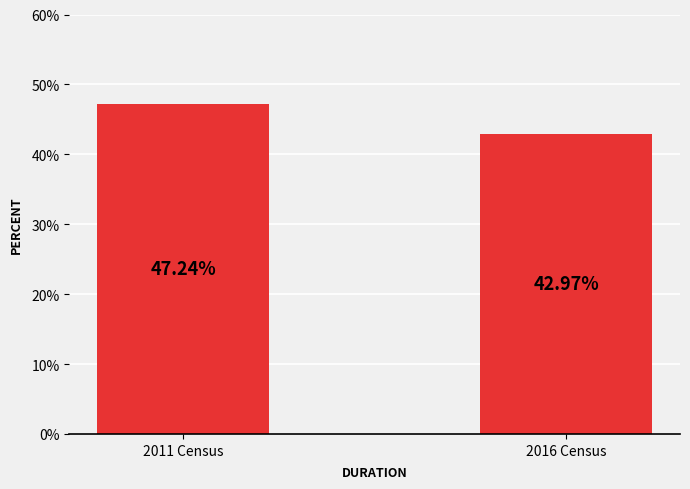

What is the label of the 1st bar from the right?

2016 Census